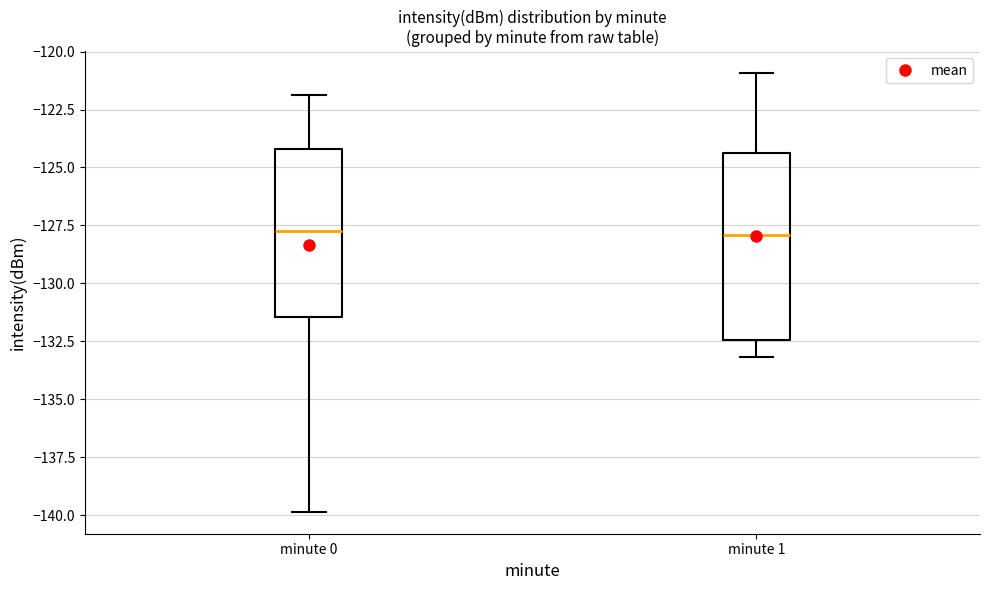

Where does the lower whisker of the box for minute 0 end on the y-axis? The values are not printed on the chart, so give them approximately, as read against the axis.

-140.0